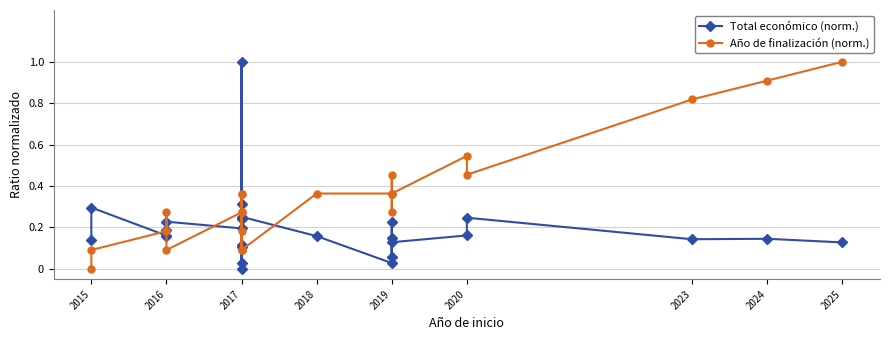

Is this an area chart (filled region under the line)?

No